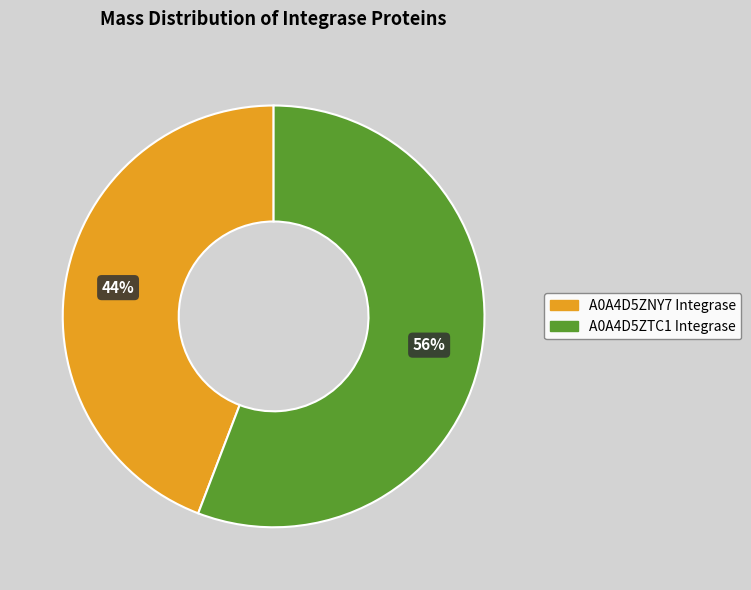

How many segments does this pie chart have?

2